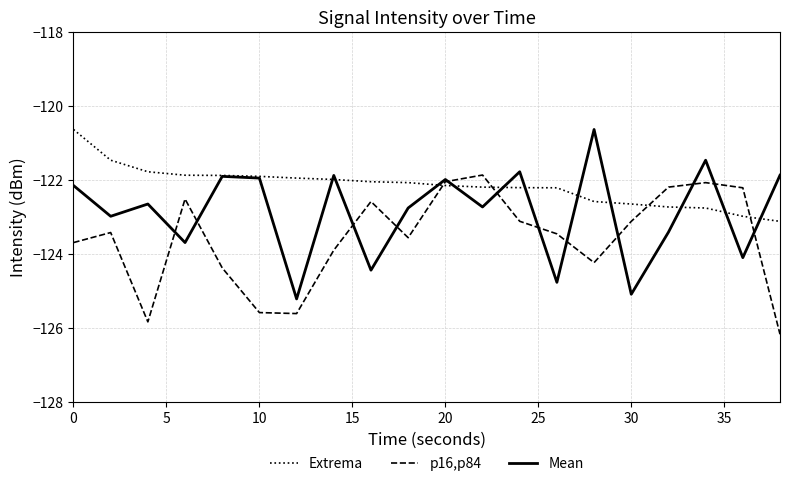

List the series in order of their overall mean, lowest first.

p16,p84, Mean, Extrema